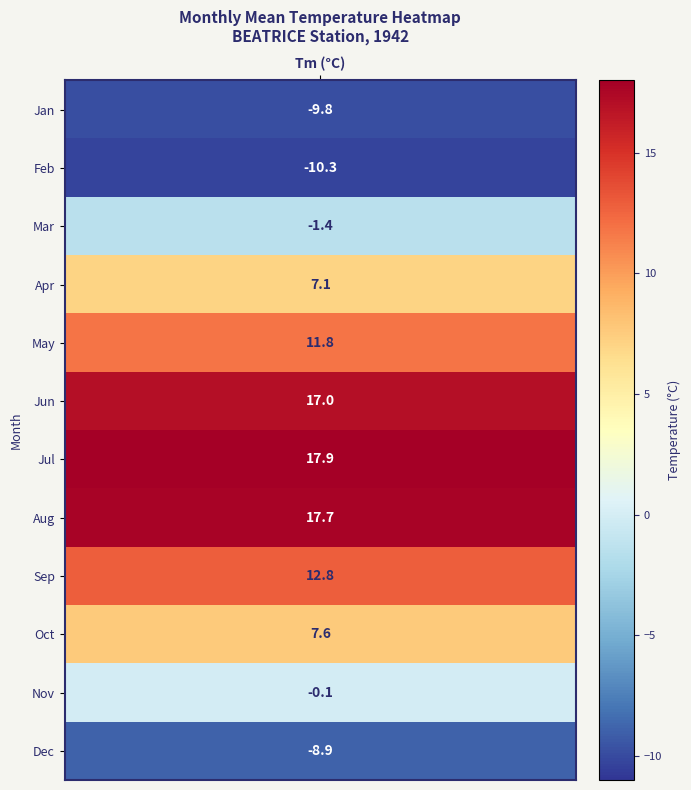

Between 1 and 3, which is larger?

3